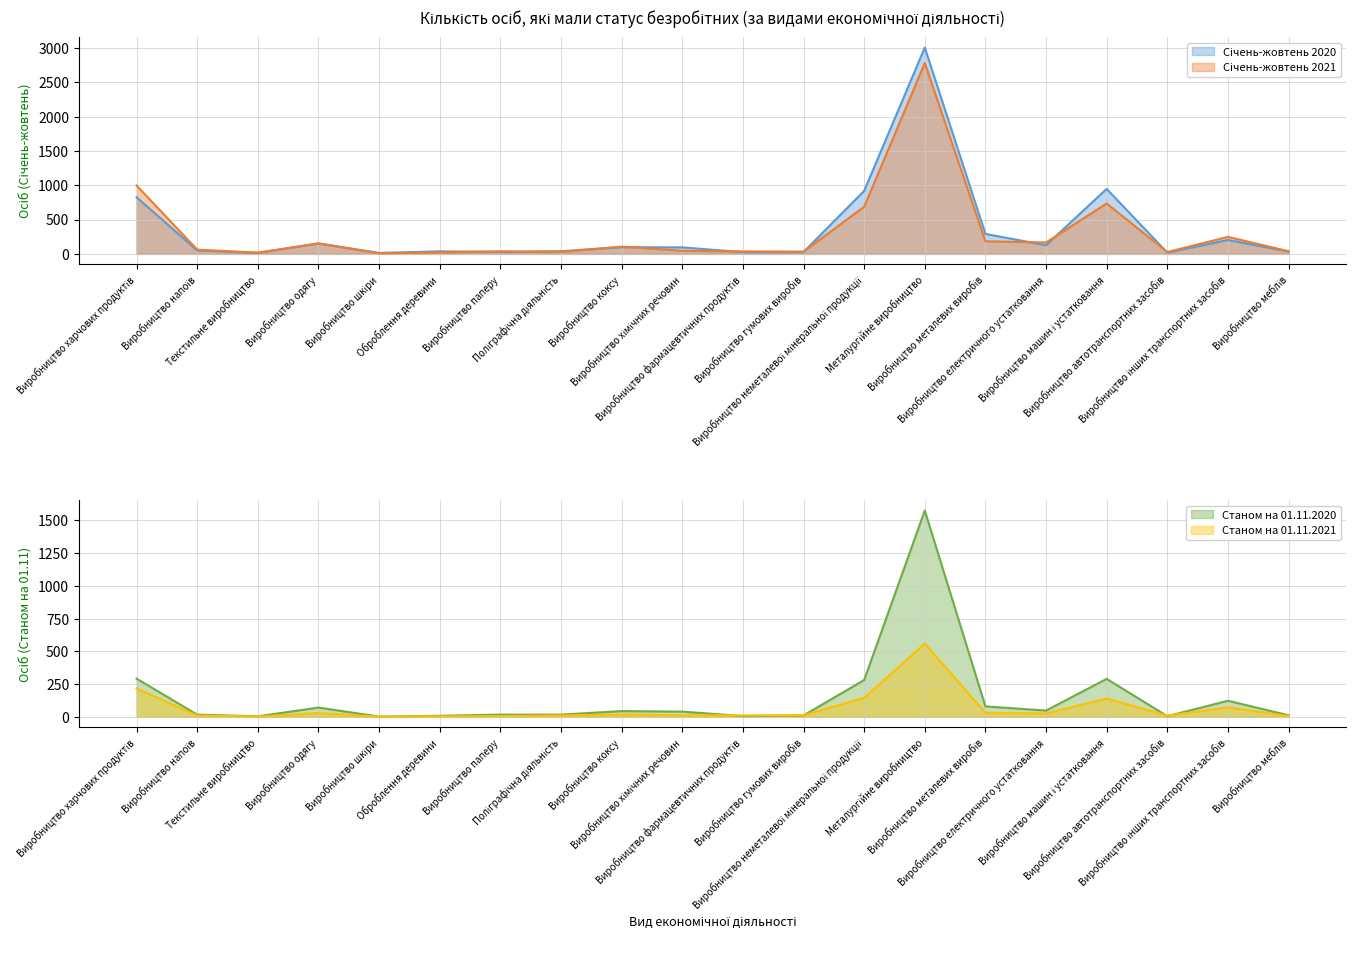

The Січень-жовтень 2020 series shows 51 at Виробництво паперу. True or false?

False